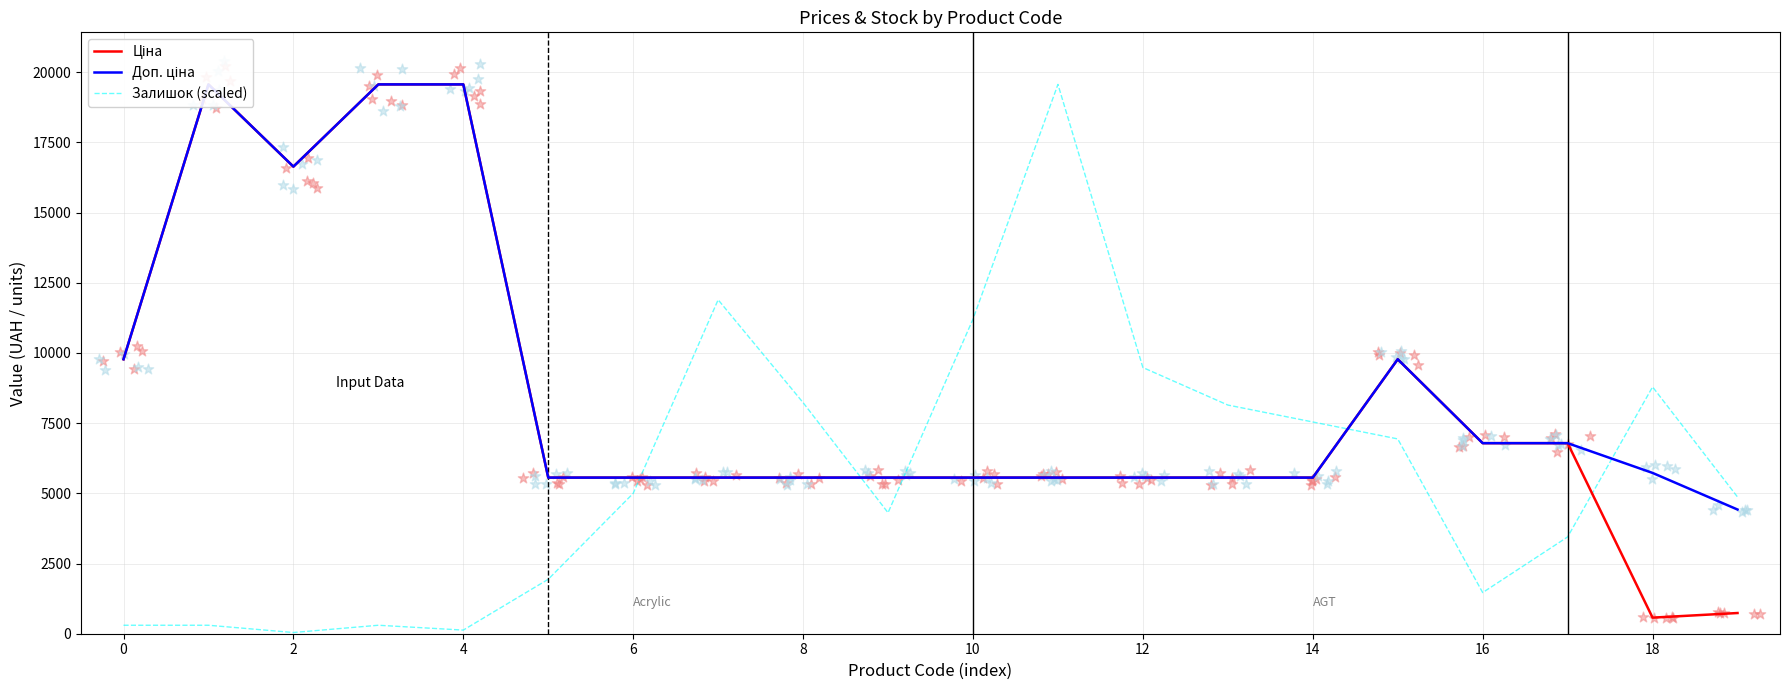

Which series reaches the minimum Y coordinate?

Залишок (scaled)